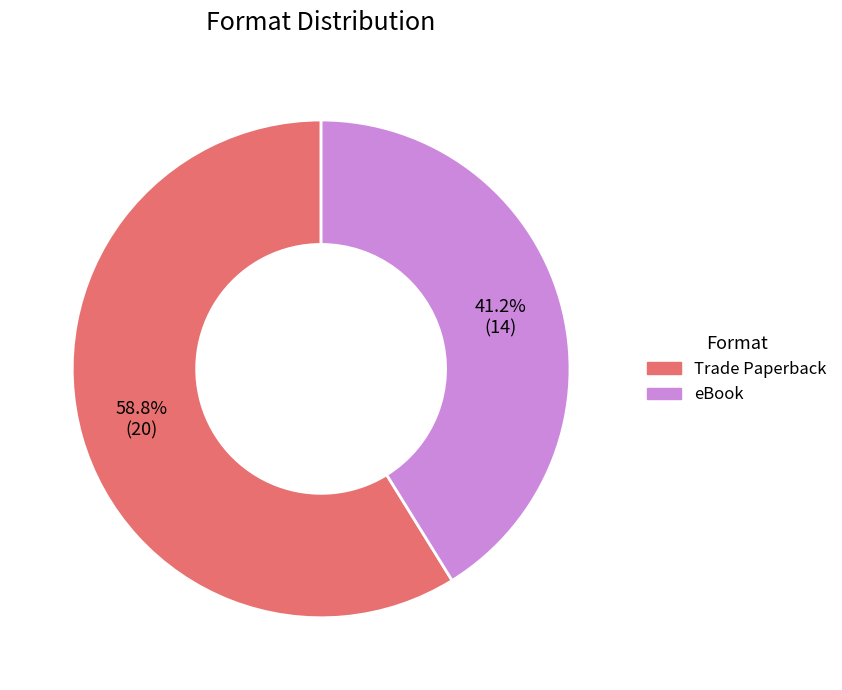

What is the majority slice?

Trade Paperback